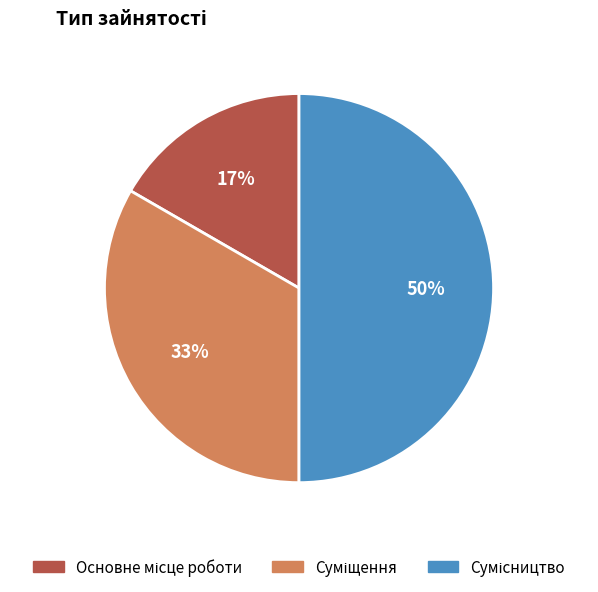

To the nearest percent, what is the average slice percentage?

33%